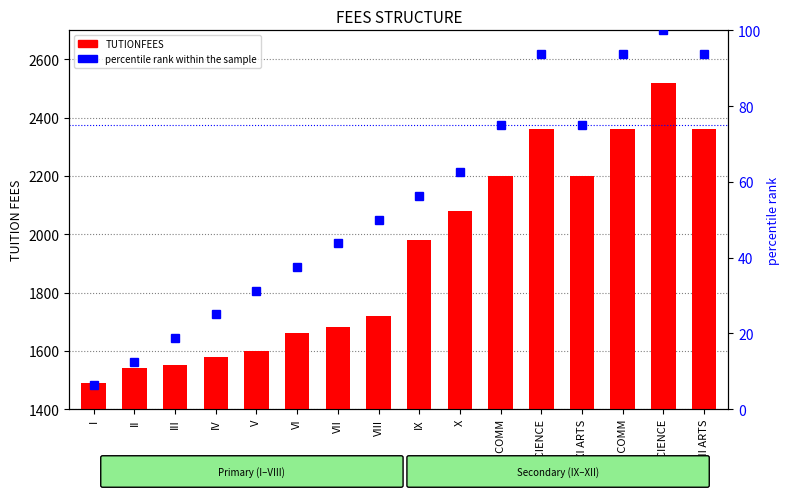

What is the label of the 10th bar from the right?

VII